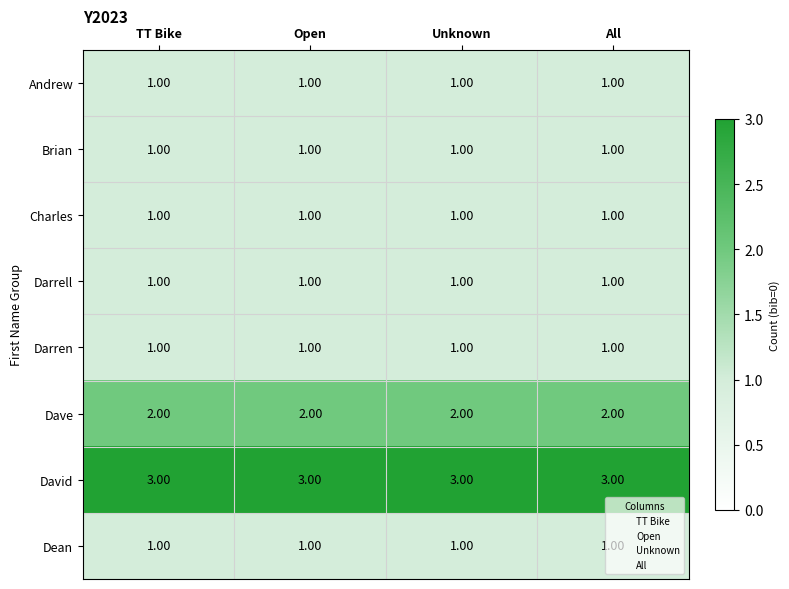

What is the sum of all Dave values?

8